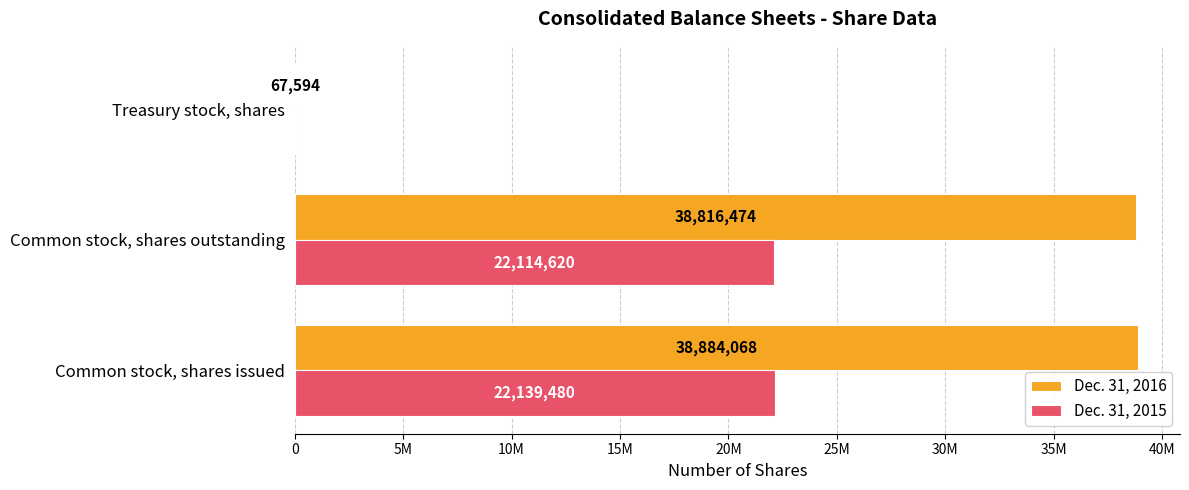

Reading right to left, list all the values displayed in this chart.

Dec. 31, 2016: 67594	38816474	38884068
Dec. 31, 2015: 24860	22114620	22139480